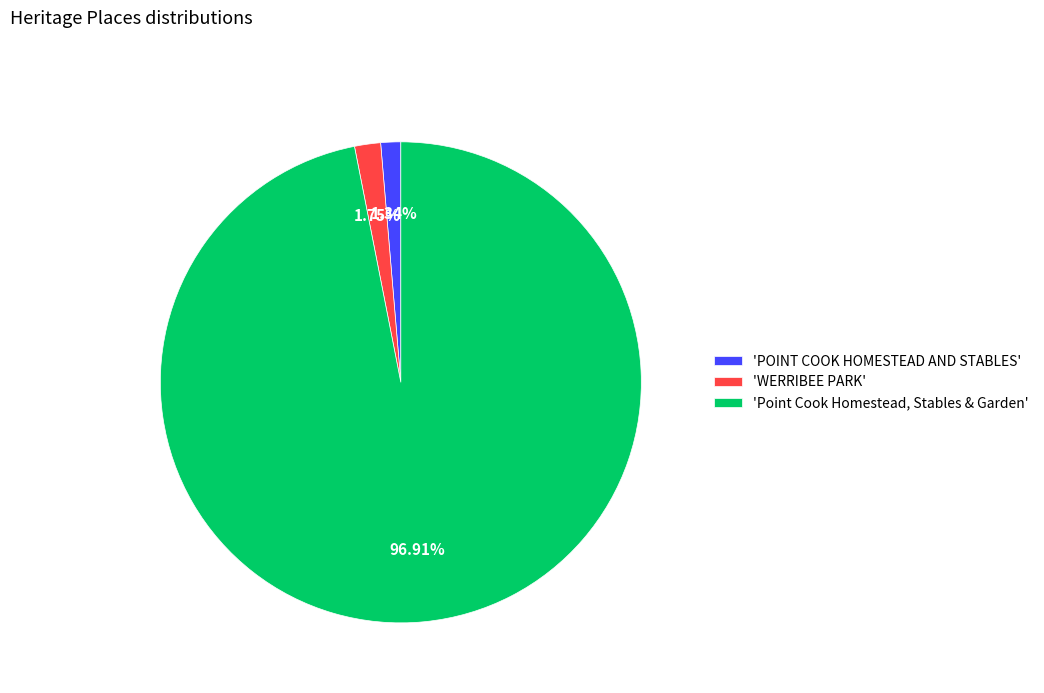

Between 'POINT COOK HOMESTEAD AND STABLES' and 'Point Cook Homestead, Stables & Garden', which is larger?

'Point Cook Homestead, Stables & Garden'